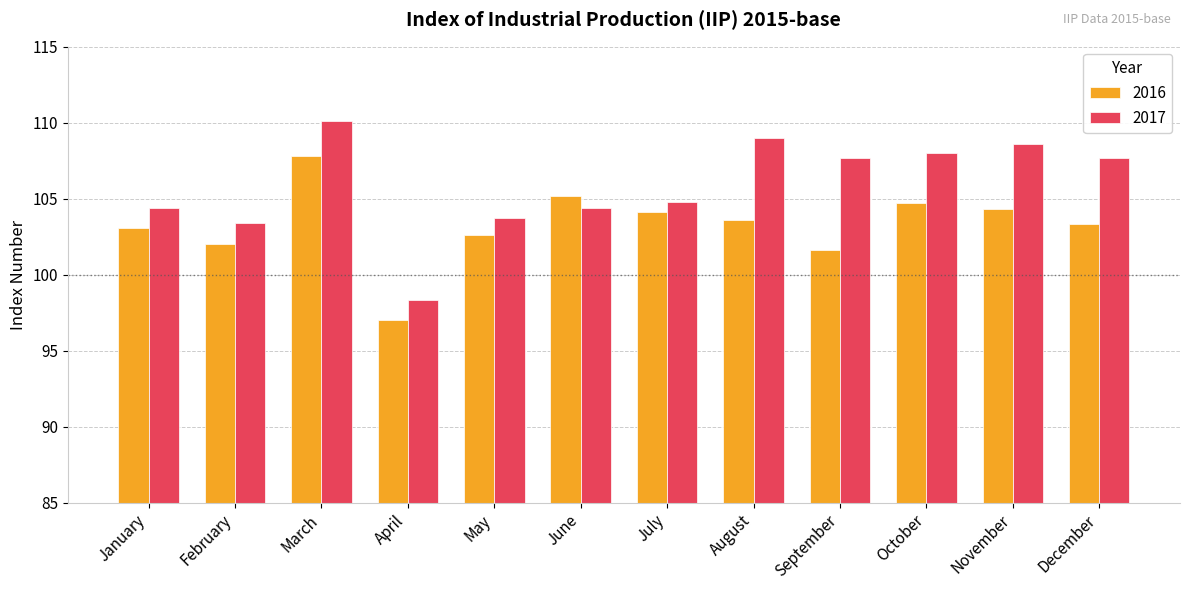

What is the sum of the 2017 values at September and July?

212.5